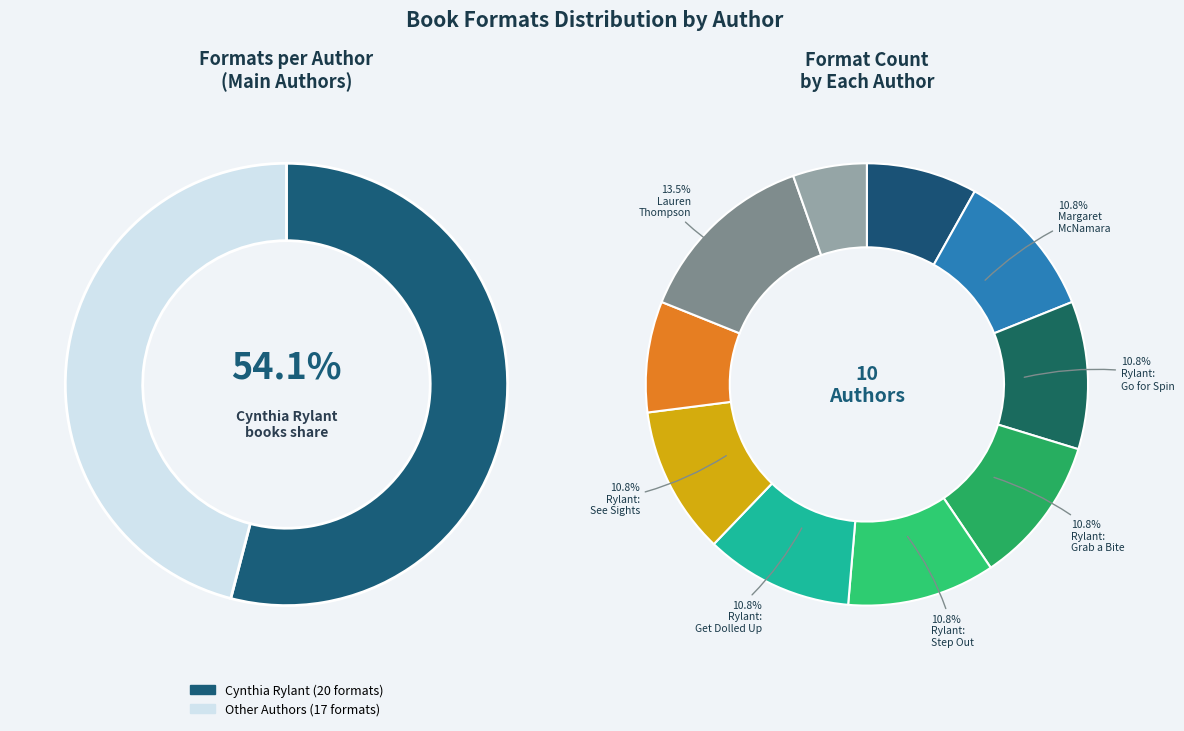

The Jon Scieszka slice represents 1% of the pie. True or false?

False